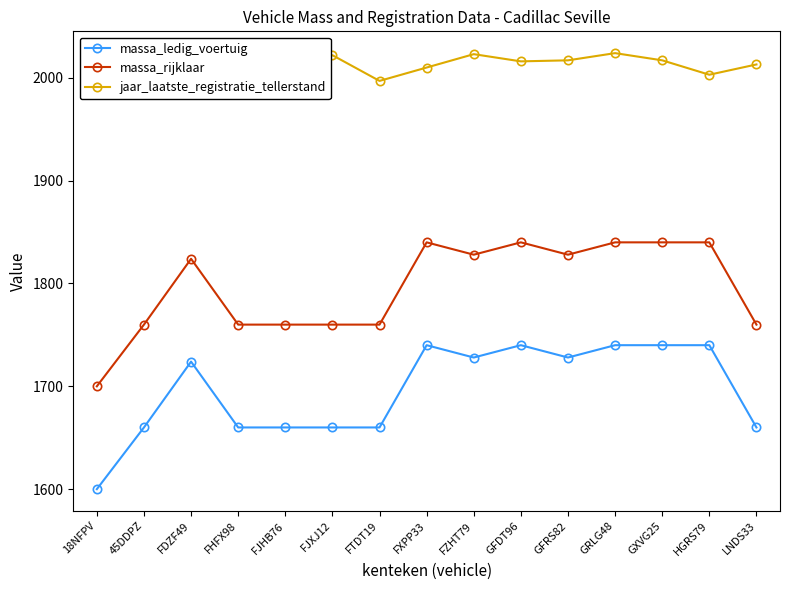

What is the approximate value of massa_ledig_voertuig at FZHT79?

1728